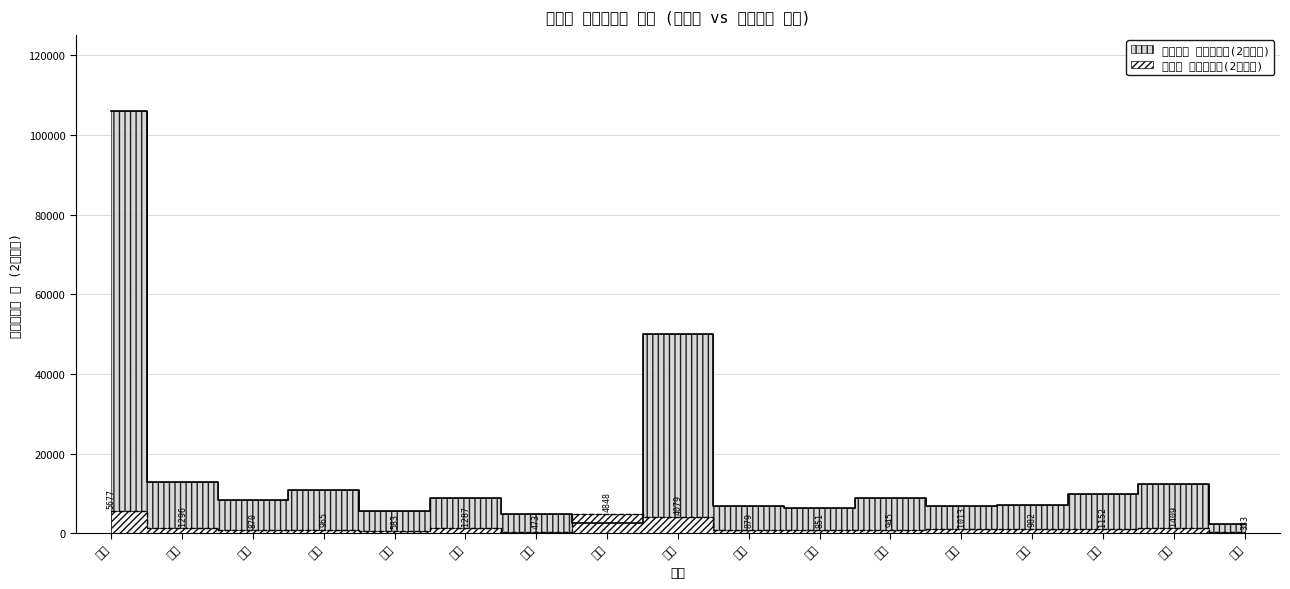

After their last crossing, which series has the higher values: 비공무원 장애근로자(2배적용) or 공무원 장애근로자(2배적용)?

비공무원 장애근로자(2배적용)